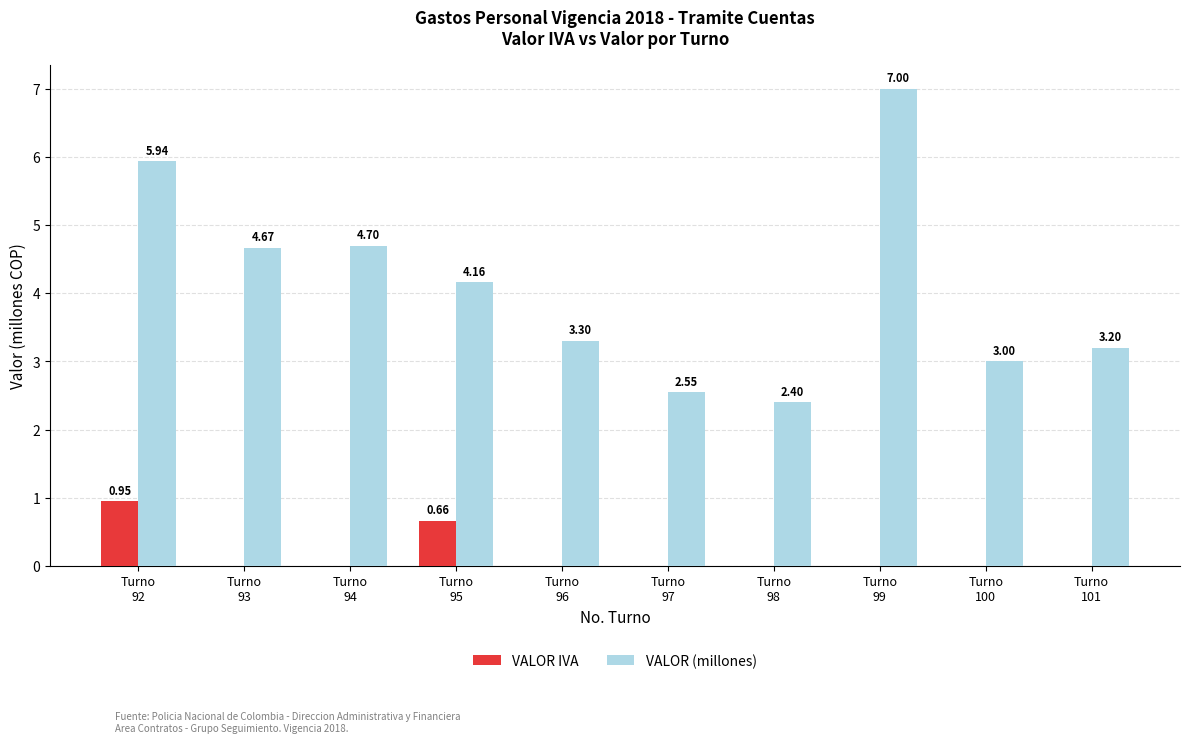

What is the approximate value of VALOR (millones) at Turno
98?

2.4